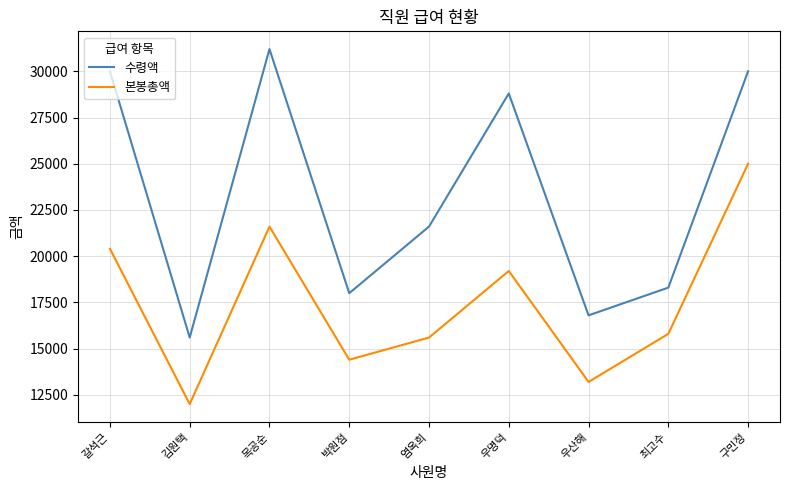

What is the approximate value of 본봉총액 at 우산해, to the nearest 100?

13200